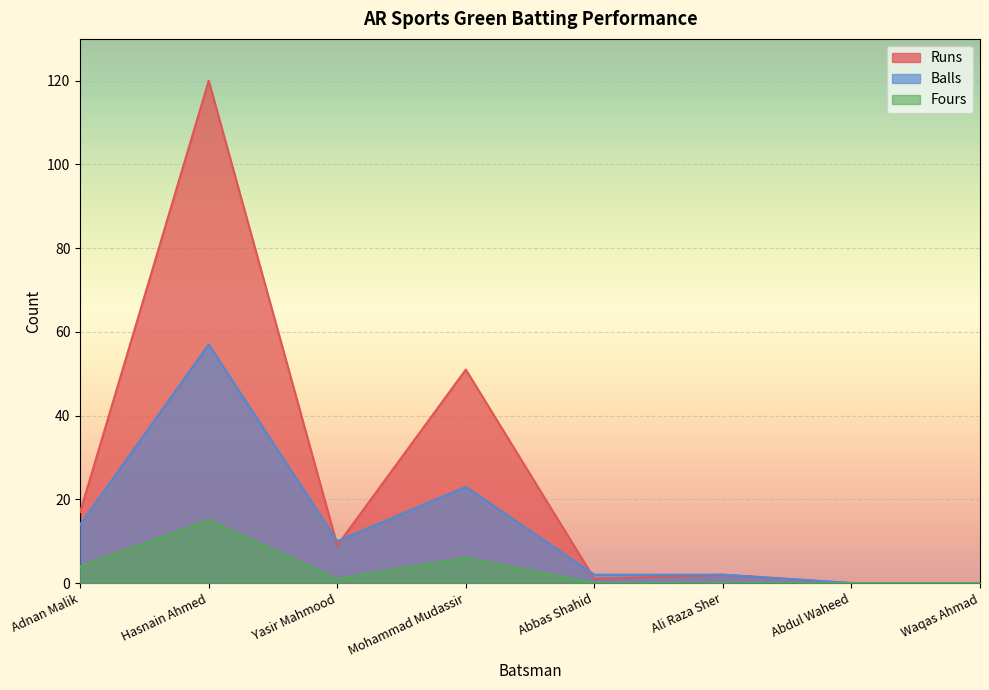

True or false: Balls and Fours cross at least once.

False